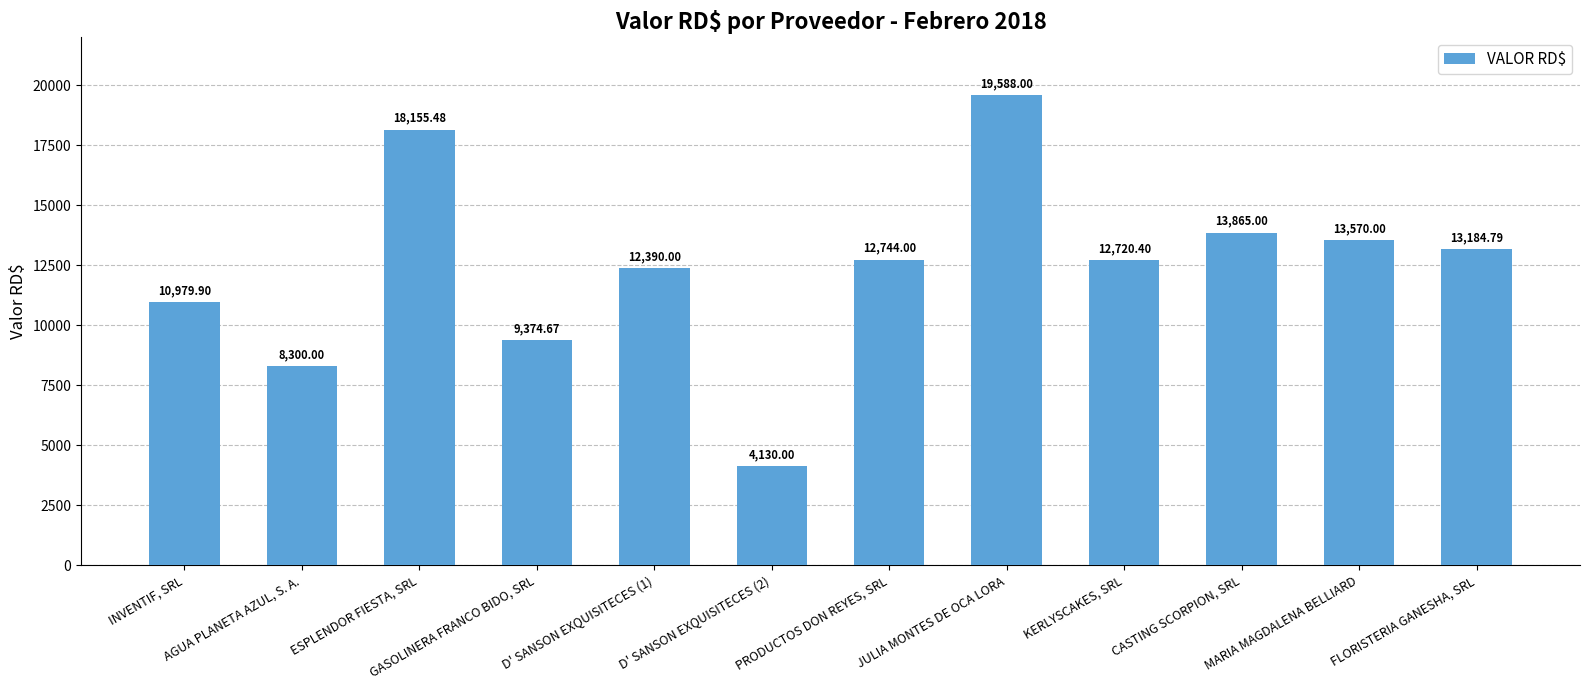

Is it true that the value at JULIA MONTES DE OCA LORA is 19588.0?

True